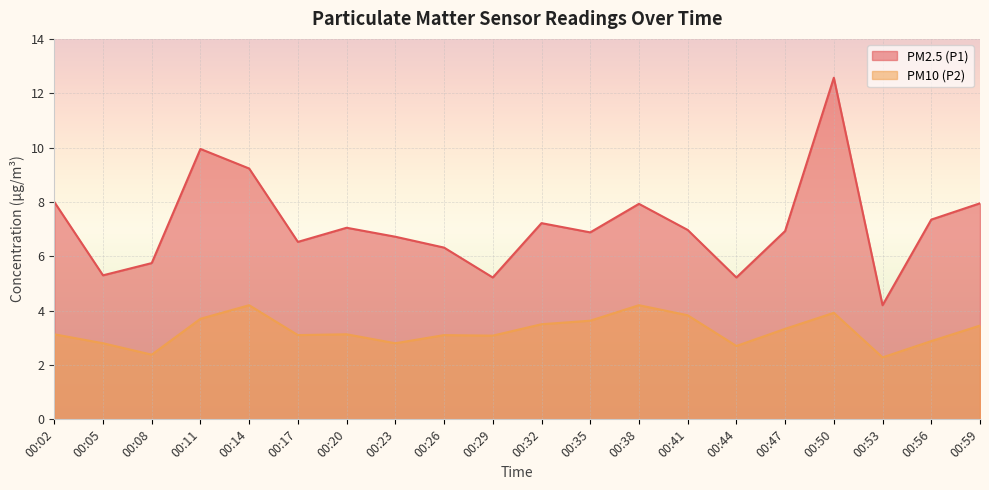

Rank the series at 00:53 from lowest to highest value.

PM10 (P2), PM2.5 (P1)